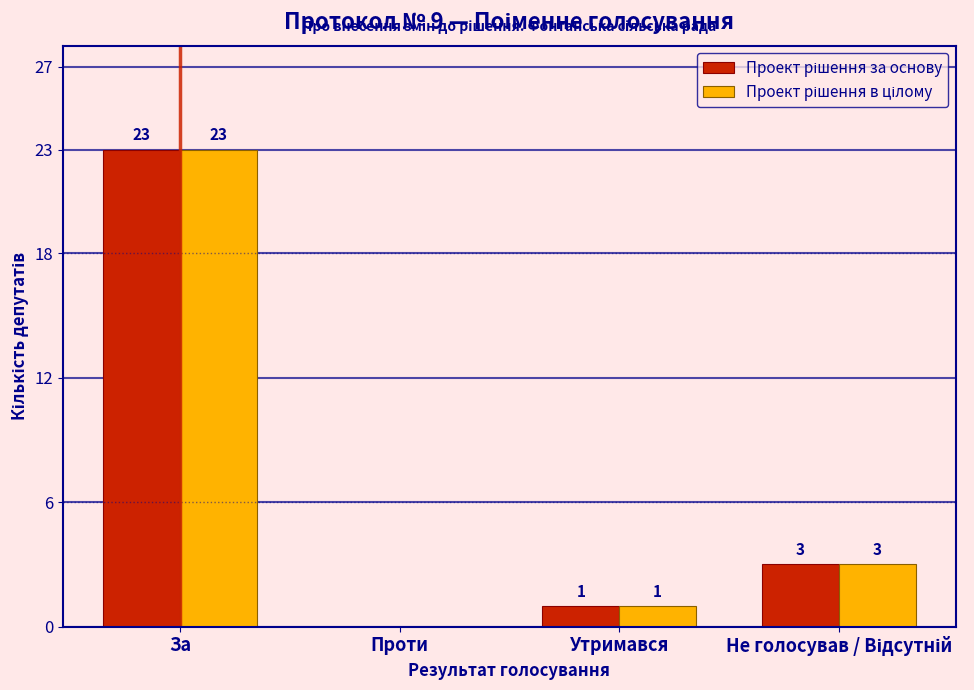

At which category is the sum across all series the highest?

За